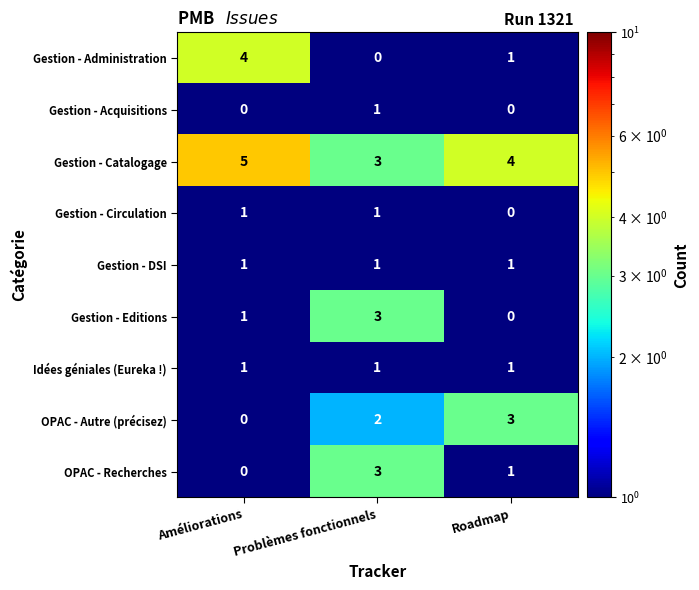

What is the greatest value displayed?

5